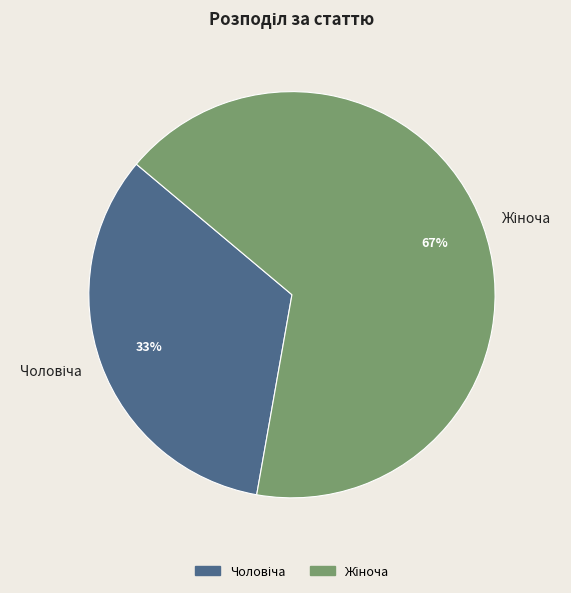

Does any single category account for the majority?

Yes